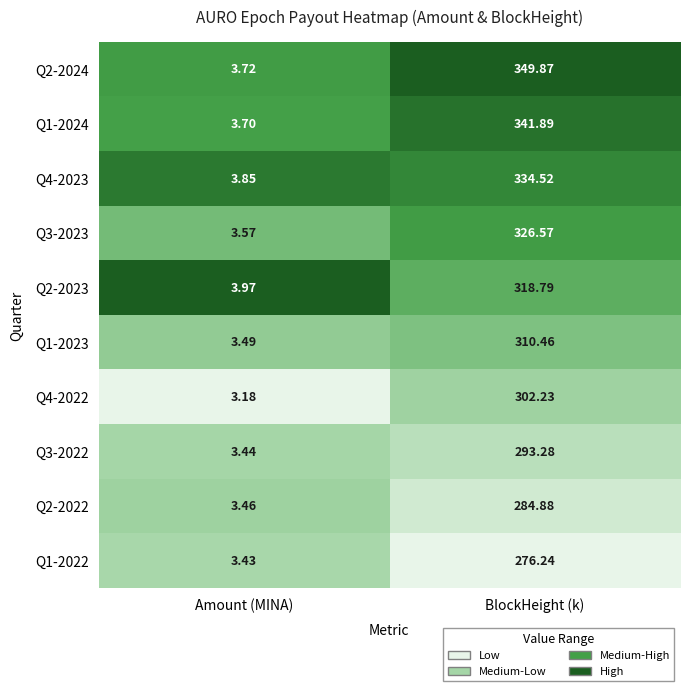

Which category has the lowest value across all series?

Amount (MINA)